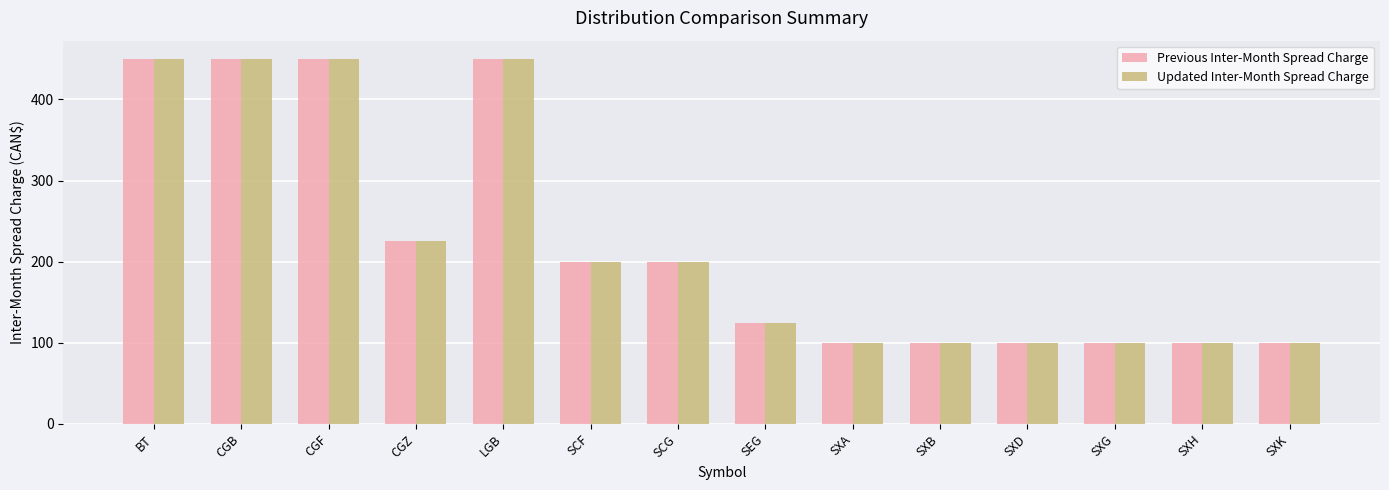

What is the maximum value shown in the chart?

450